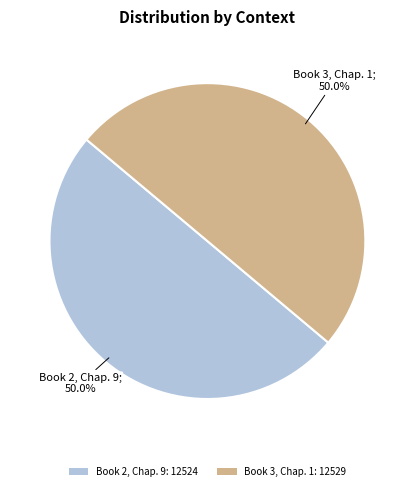

Do Book 3, Chap. 1 and Book 2, Chap. 9 together represent more than half of the pie?

Yes